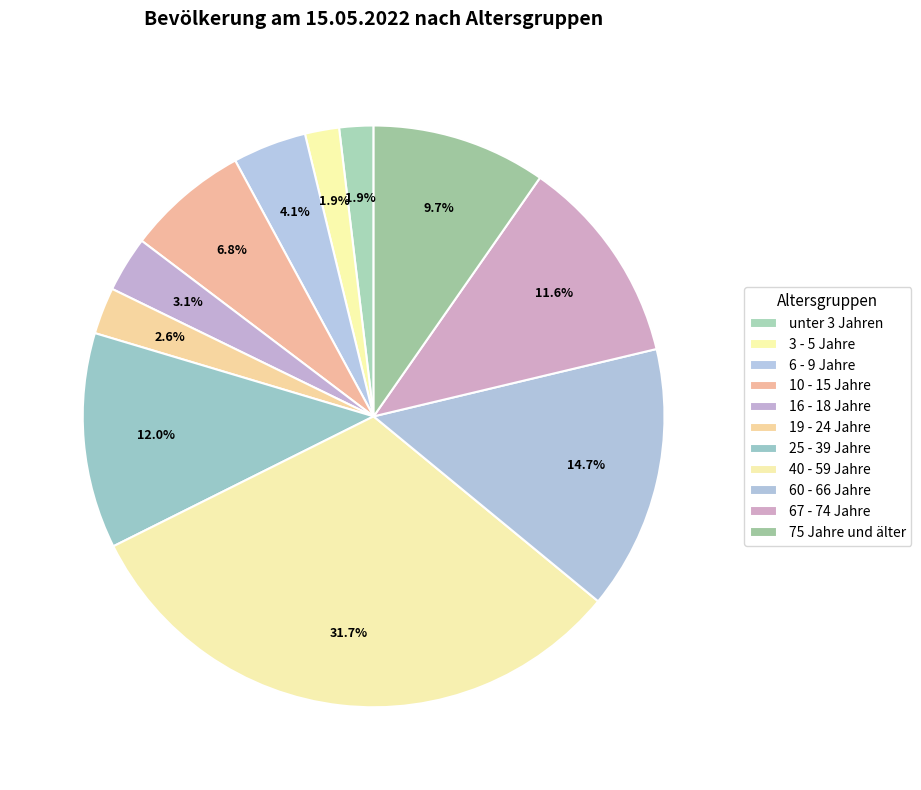

Does unter 3 Jahren represent more than half of the total?

No